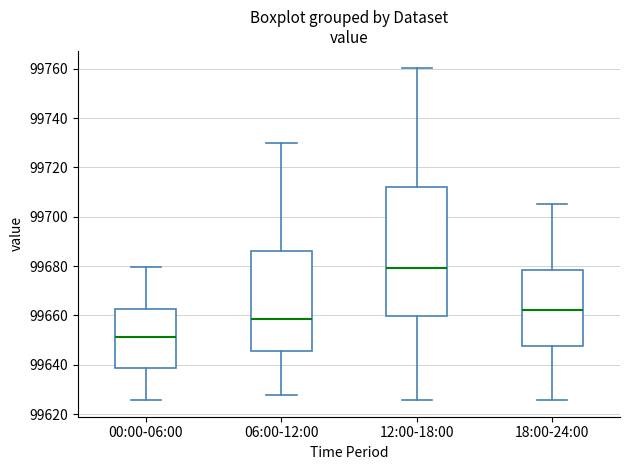

Where is the upper edge of the box for 12:00-18:00 on the y-axis? The values are not printed on the chart, so give them approximately, as read against the axis.

99712